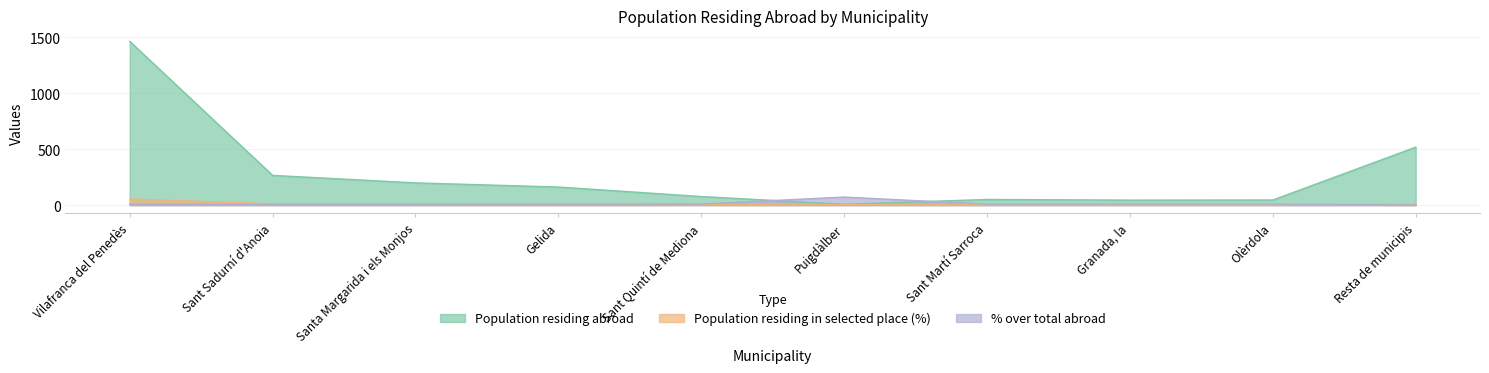

Which category has the highest value across all series?

Vilafranca del Penedès